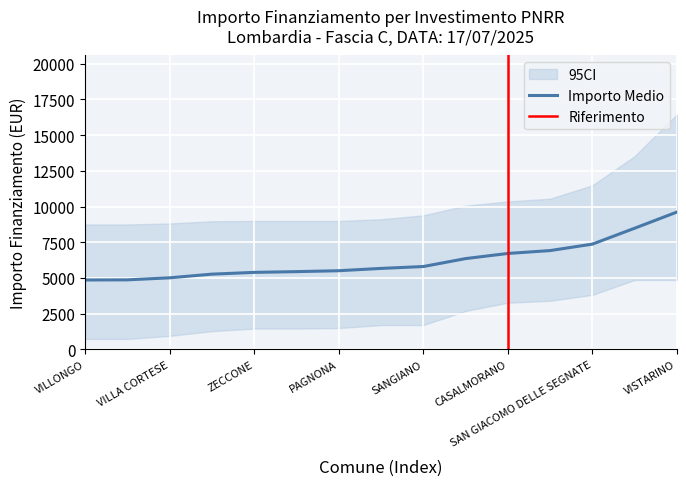

How many lines are shown in the chart?

2